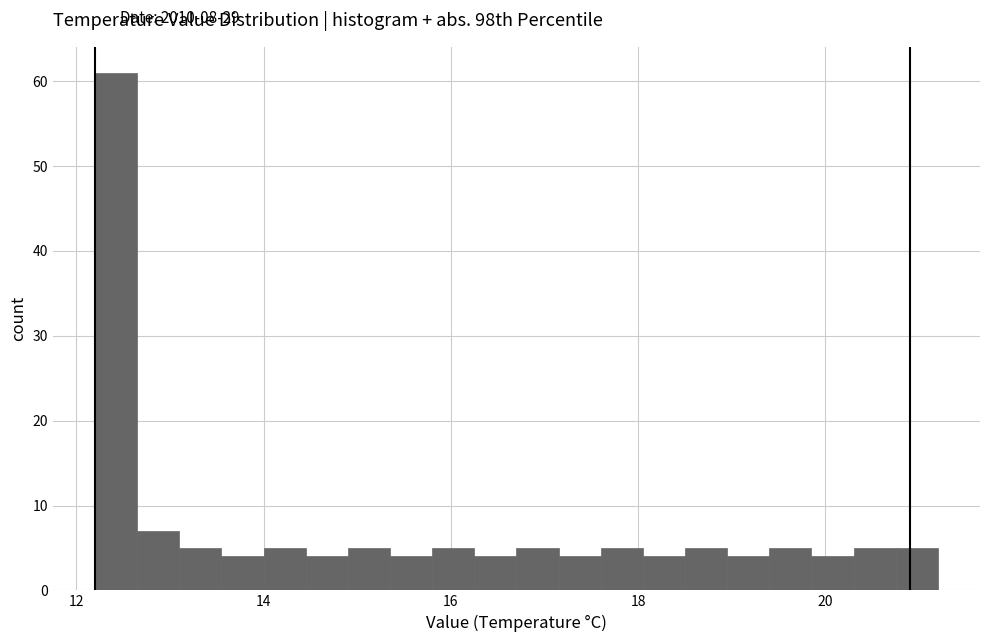

Read against the x-axis, roughly where is the centre of the tallest bar?

12.4